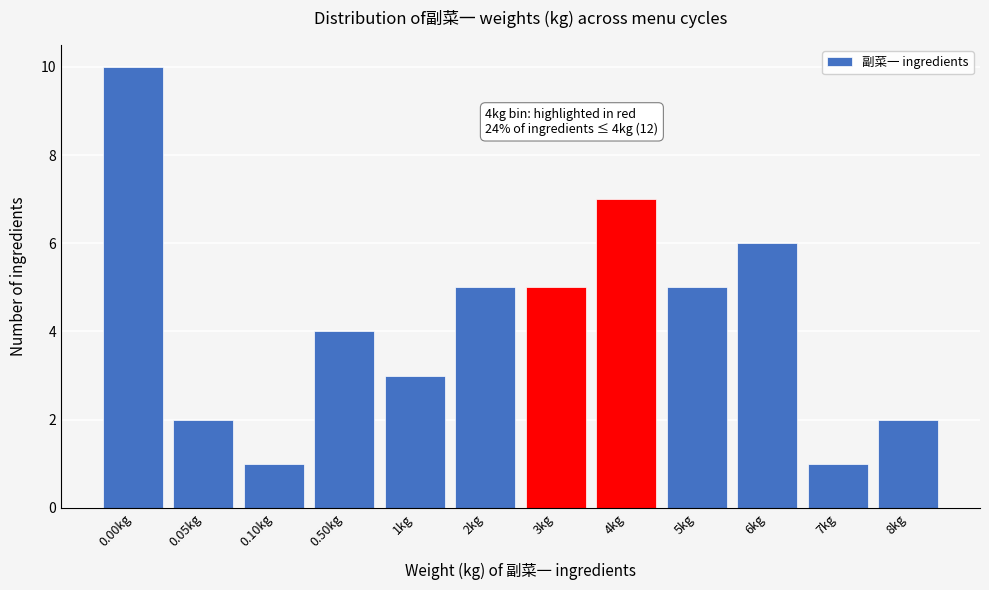

Reading right to left, what are all the values shown in this chart?

8kg=2	7kg=1	6kg=6	5kg=5	4kg=7	3kg=5	2kg=5	1kg=3	0.50kg=4	0.10kg=1	0.05kg=2	0.00kg=10